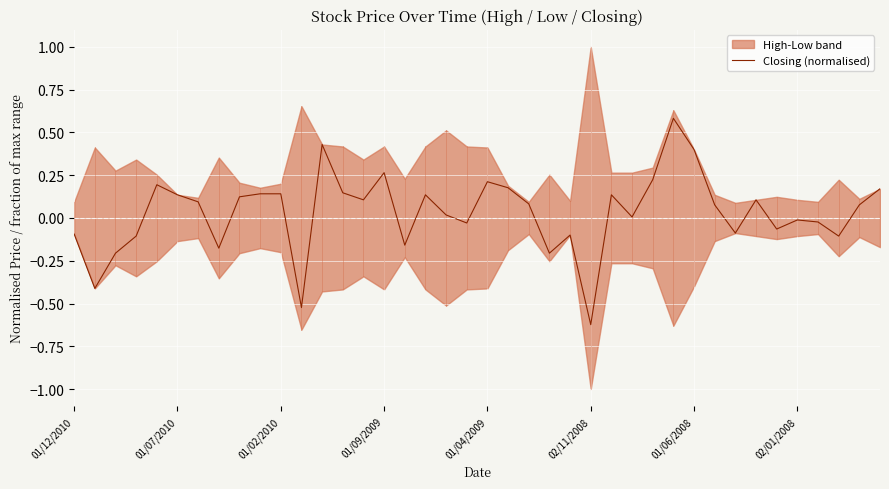

What is the difference between the maximum and minimum values?

1.2